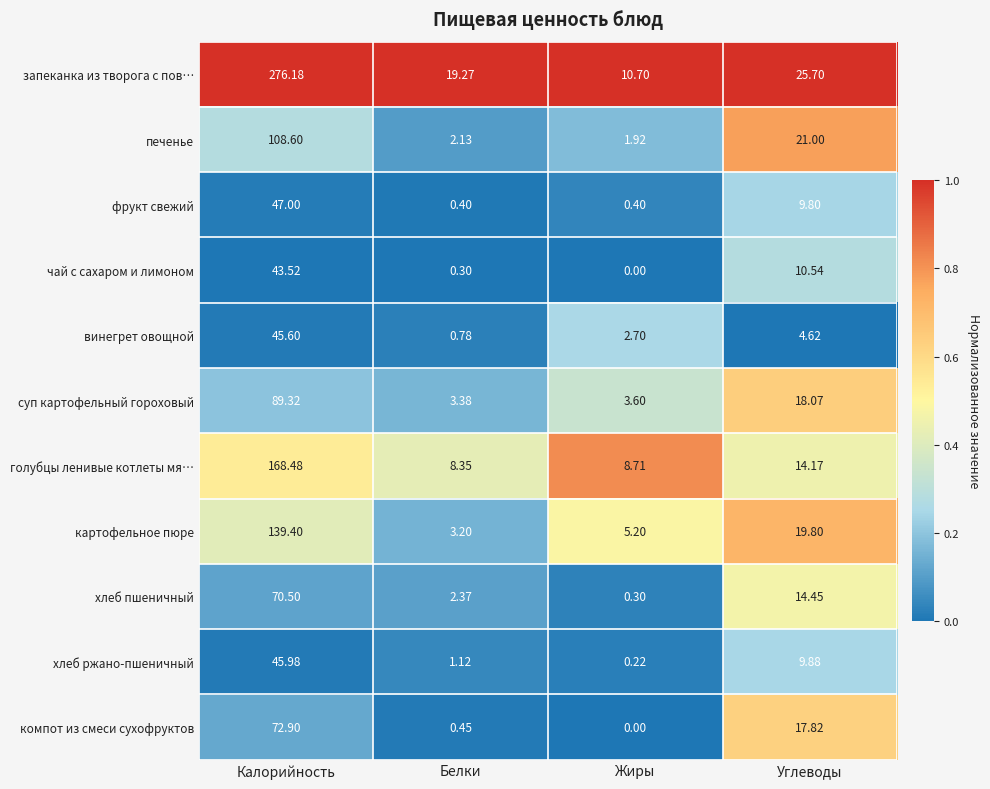

Which category has the highest value in the суп картофельный гороховый series?

Калорийность